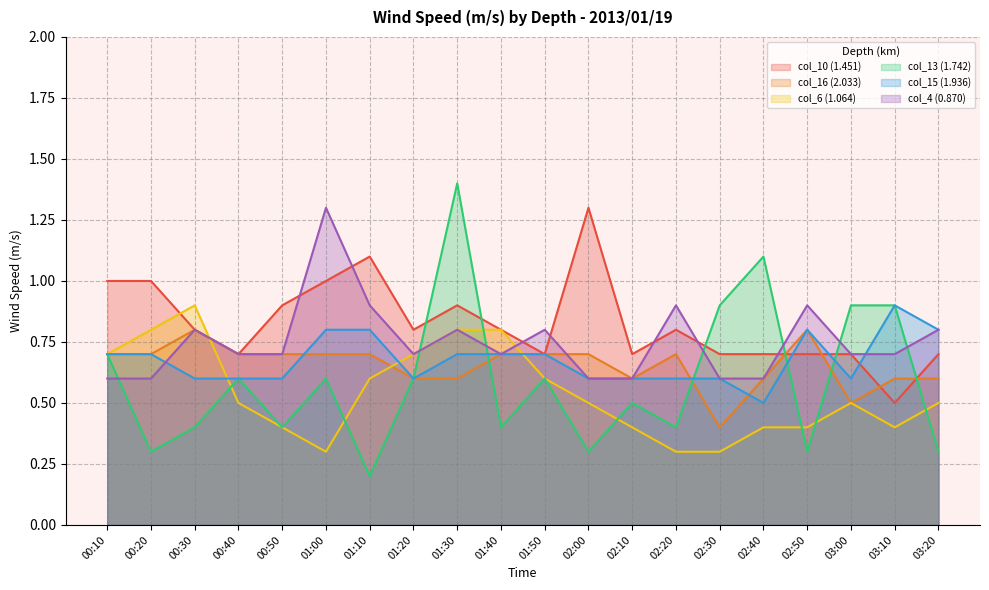

Reading right to left, list all the values displayed in this chart.

col_10 (1.451): 0.7	0.5	0.7	0.7	0.7	0.7	0.8	0.7	1.3	0.7	0.8	0.9	0.8	1.1	1.0	0.9	0.7	0.8	1.0	1.0
col_16 (2.033): 0.6	0.6	0.5	0.8	0.6	0.4	0.7	0.6	0.7	0.7	0.7	0.6	0.6	0.7	0.7	0.7	0.7	0.8	0.7	0.7
col_6 (1.064): 0.5	0.4	0.5	0.4	0.4	0.3	0.3	0.4	0.5	0.6	0.8	0.8	0.7	0.6	0.3	0.4	0.5	0.9	0.8	0.7
col_13 (1.742): 0.3	0.9	0.9	0.3	1.1	0.9	0.4	0.5	0.3	0.6	0.4	1.4	0.6	0.2	0.6	0.4	0.6	0.4	0.3	0.7
col_15 (1.936): 0.8	0.9	0.6	0.8	0.5	0.6	0.6	0.6	0.6	0.7	0.7	0.7	0.6	0.8	0.8	0.6	0.6	0.6	0.7	0.7
col_4 (0.870): 0.8	0.7	0.7	0.9	0.6	0.6	0.9	0.6	0.6	0.8	0.7	0.8	0.7	0.9	1.3	0.7	0.7	0.8	0.6	0.6